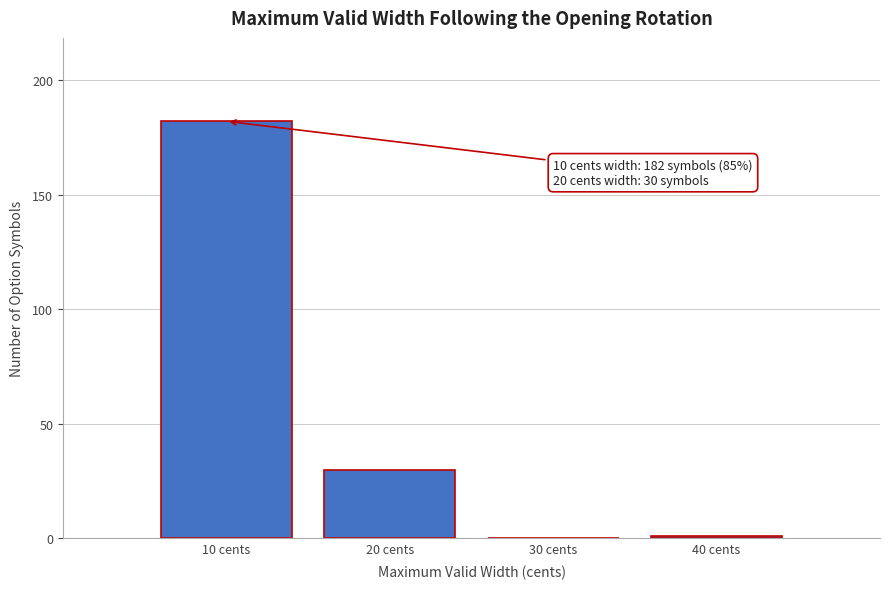

Reading left to right, transcribe all the data shown in this chart.

10 cents=182	20 cents=30	30 cents=0	40 cents=1